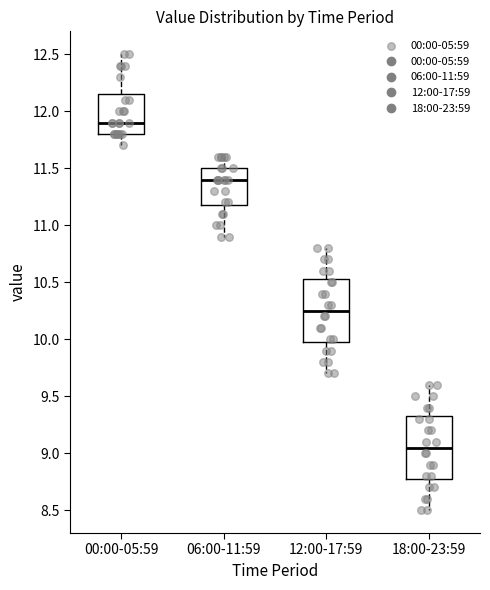

Where does the lower whisker of the box for 12:00-17:59 end on the y-axis? The values are not printed on the chart, so give them approximately, as read against the axis.

9.70